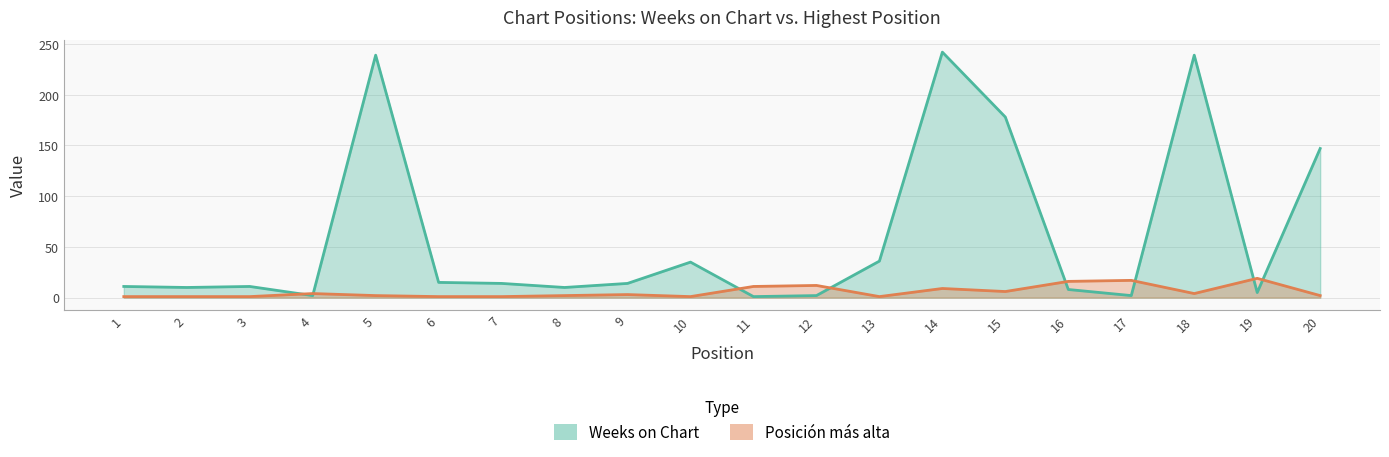

True or false: Posicion mas alta has a value of 3 at 8.

False